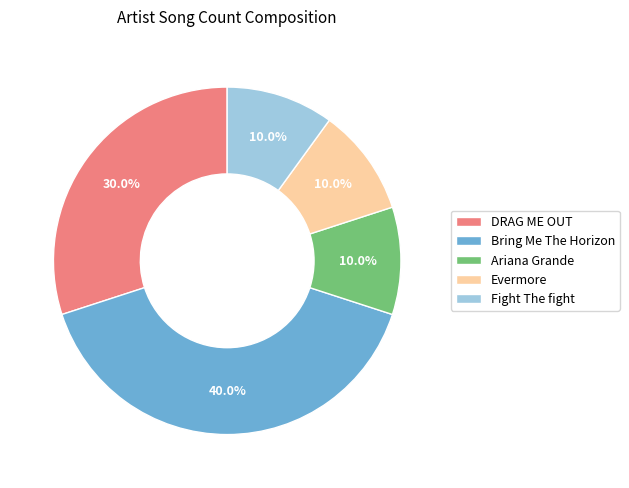

Which has a higher value, Fight The fight or DRAG ME OUT?

DRAG ME OUT